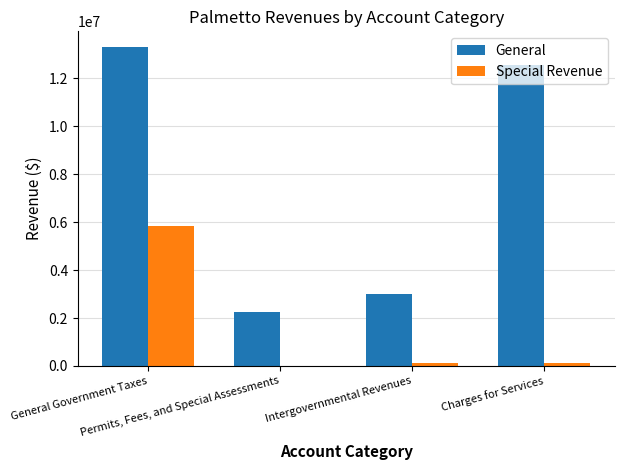

How many groups of bars are there?

4